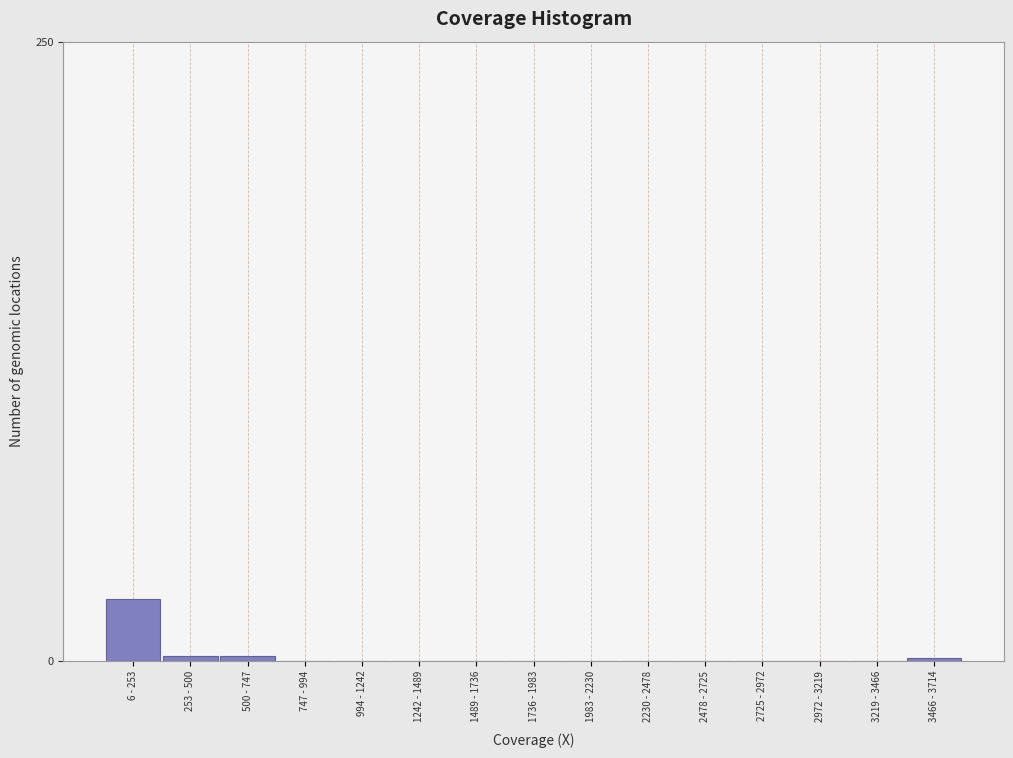

Reading left to right, what are all the values shown in this chart?

6 - 253=25	253 - 500=2	500 - 747=2	747 - 994=0	994 - 1242=0	1242 - 1489=0	1489 - 1736=0	1736 - 1983=0	1983 - 2230=0	2230 - 2478=0	2478 - 2725=0	2725 - 2972=0	2972 - 3219=0	3219 - 3466=0	3466 - 3714=1